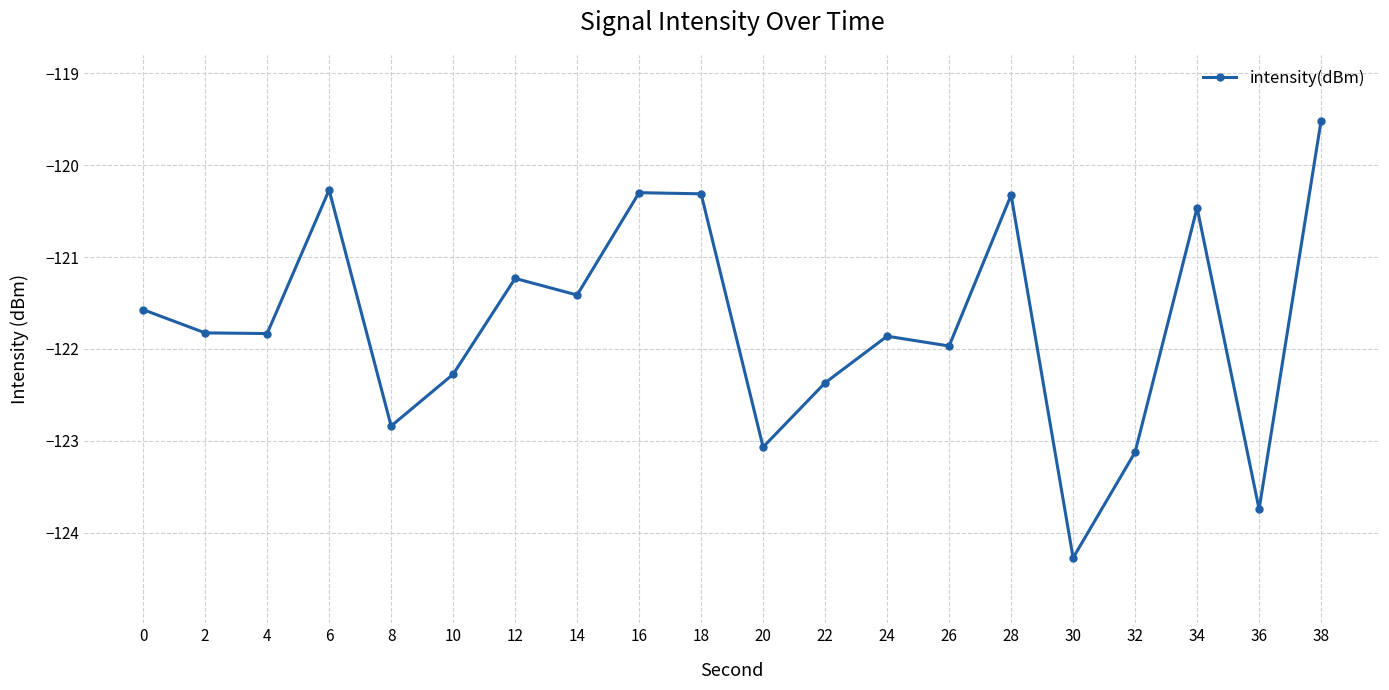

Where is the data nearest to the value -121?

12